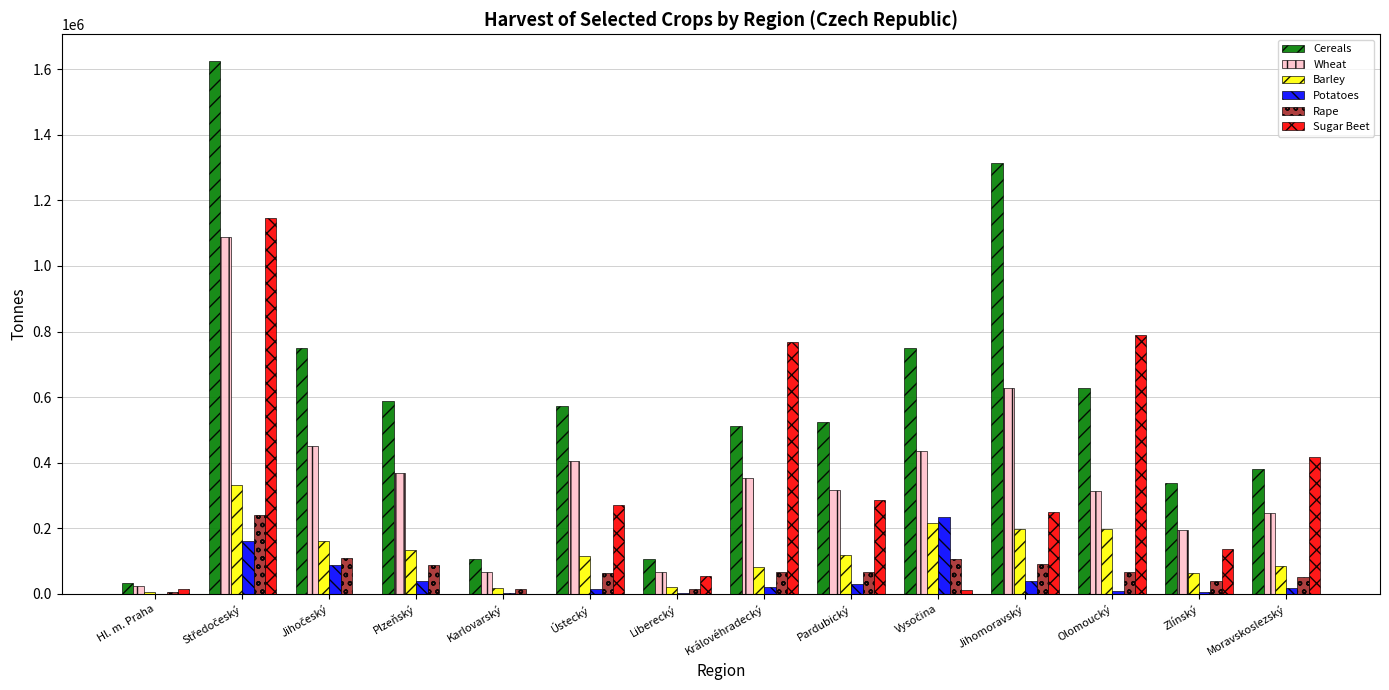

How many groups of bars are there?

14